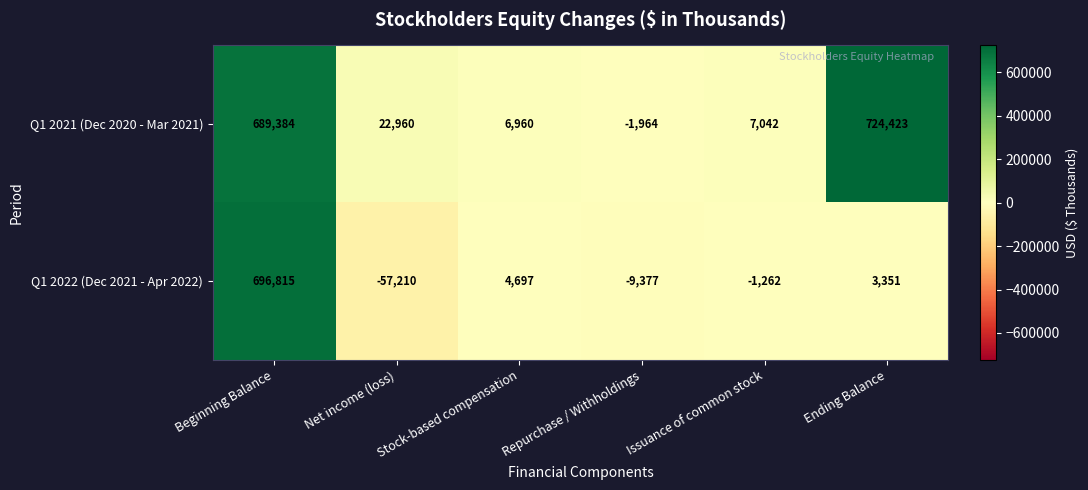

What is the sum of the Q1 2022 (Dec 2021 - Apr 2022) values at Ending Balance and Net income (loss)?

-53859